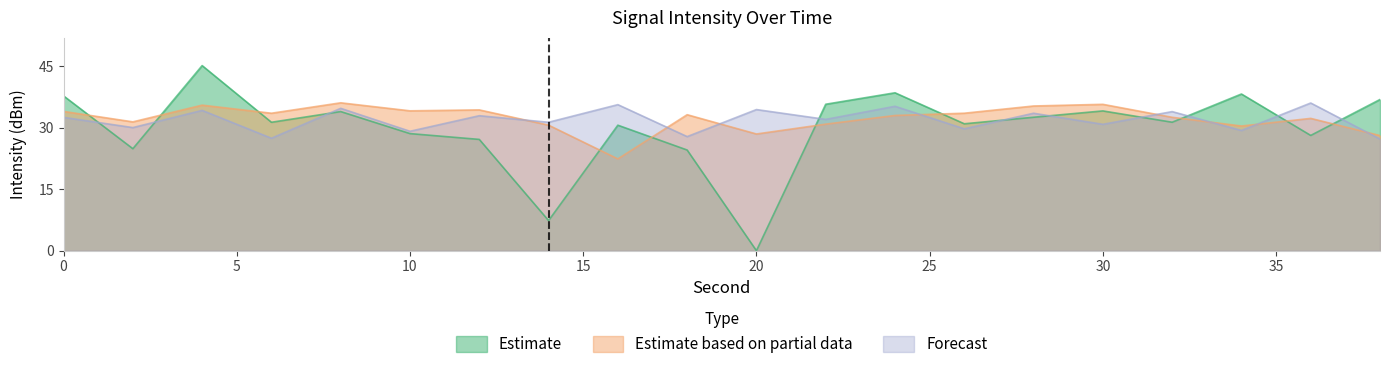

What are all the series names shown in the legend?

Estimate, Estimate based on partial data, Forecast